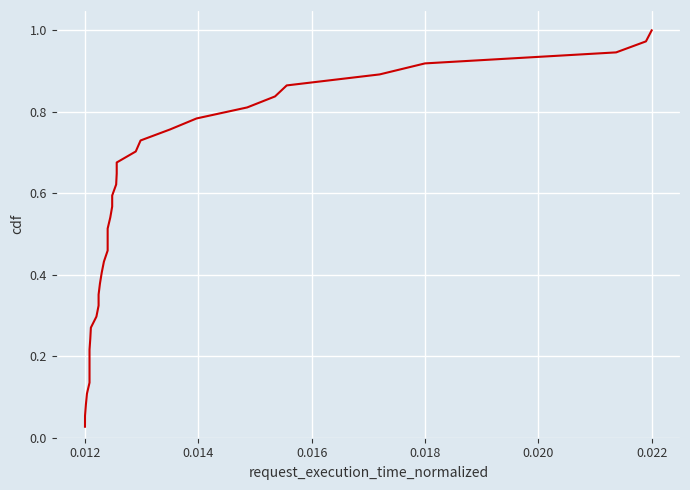

What is the greatest value displayed?

1.0